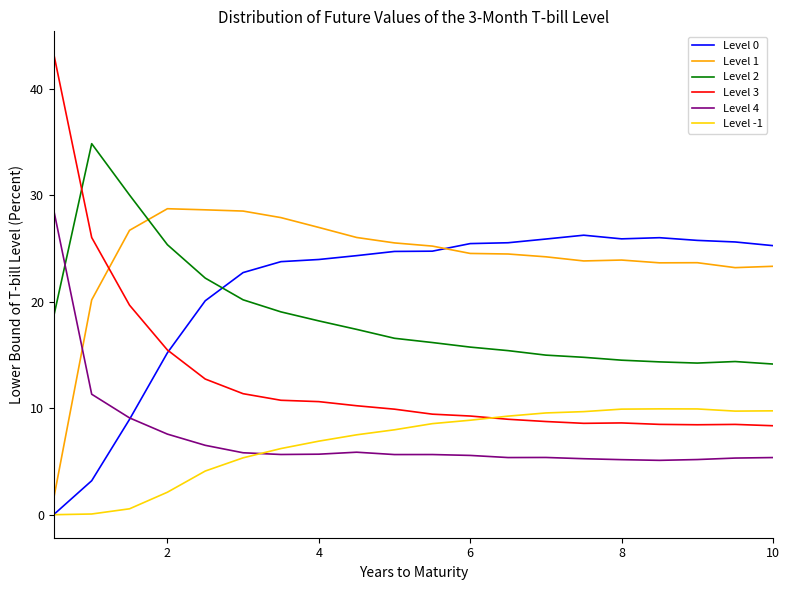

Which series has the largest range (max minus min)?

Level 3